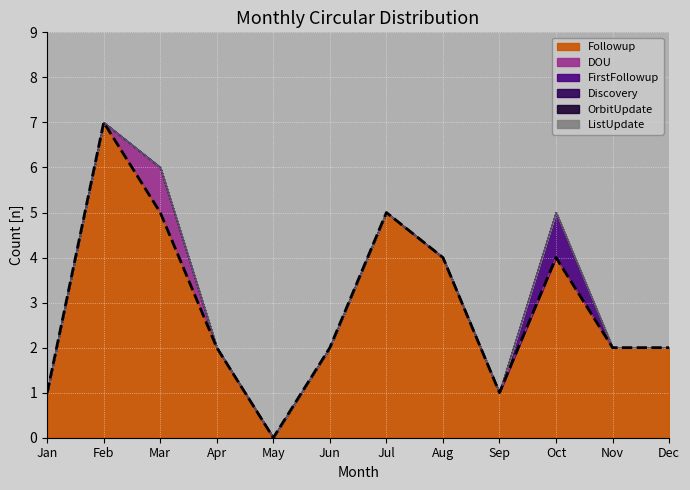

In Followup, how many points are higher than both neighbors (excluding endpoints)?

3